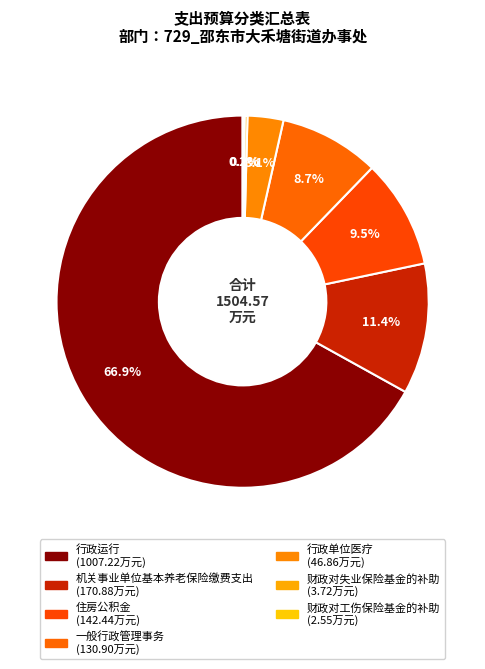

To the nearest percent, what percentage of the pie is 行政运行?

67%